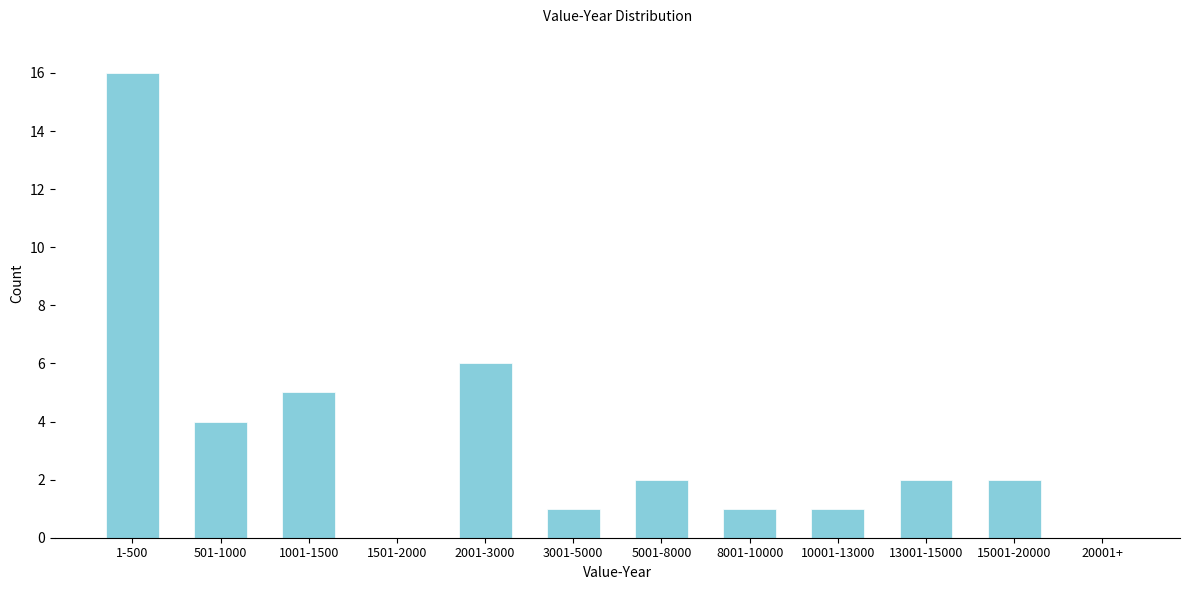

Reading right to left, list all the values displayed in this chart.

20001+=0	15001-20000=2	13001-15000=2	10001-13000=1	8001-10000=1	5001-8000=2	3001-5000=1	2001-3000=6	1501-2000=0	1001-1500=5	501-1000=4	1-500=16